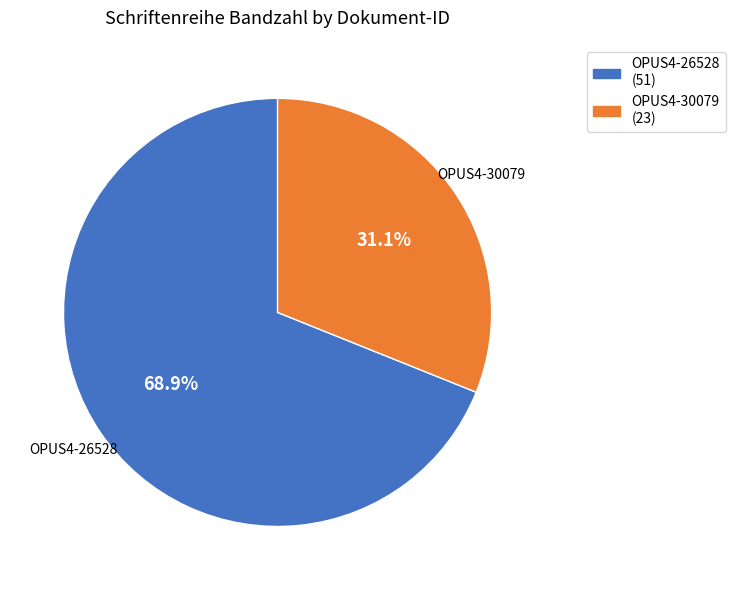

Rank the categories by value from lowest to highest.

OPUS4-30079, OPUS4-26528